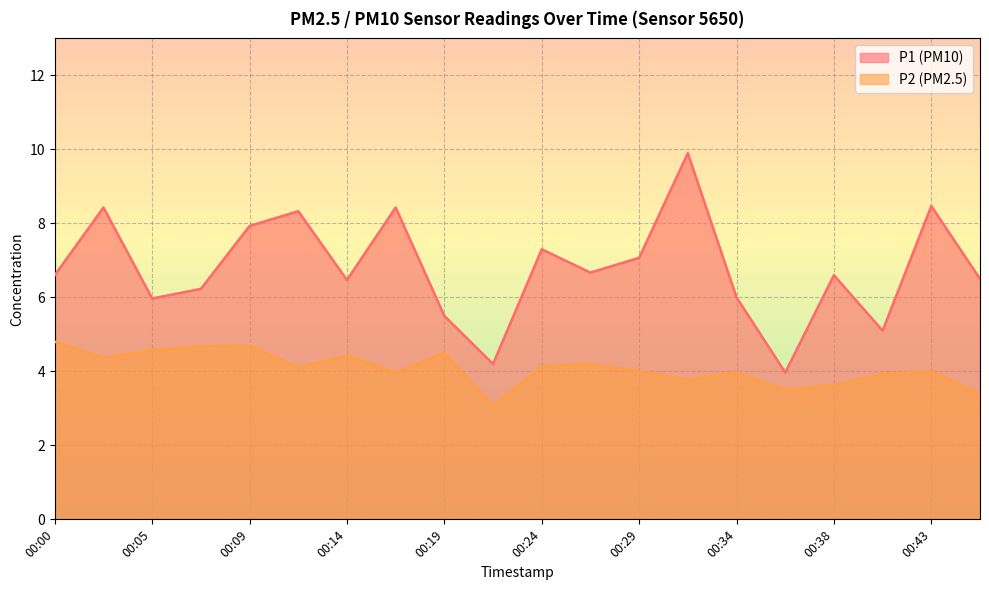

Reading left to right, what are all the values shown in this chart?

P1: 00:00=6.6	00:02=8.4	00:05=6.0	00:07=6.2	00:09=7.9	00:12=8.3	00:14=6.5	00:17=8.4	00:19=5.5	00:21=4.2	00:24=7.3	00:26=6.7	00:29=7.1	00:31=9.9	00:34=6.0	00:36=4.0	00:38=6.6	00:41=5.1	00:43=8.5	00:46=6.5
P2: 00:00=4.8	00:02=4.4	00:05=4.6	00:07=4.7	00:09=4.7	00:12=4.1	00:14=4.4	00:17=4.0	00:19=4.5	00:21=3.1	00:24=4.1	00:26=4.2	00:29=4.0	00:31=3.8	00:34=4.0	00:36=3.5	00:38=3.6	00:41=3.9	00:43=4.0	00:46=3.4